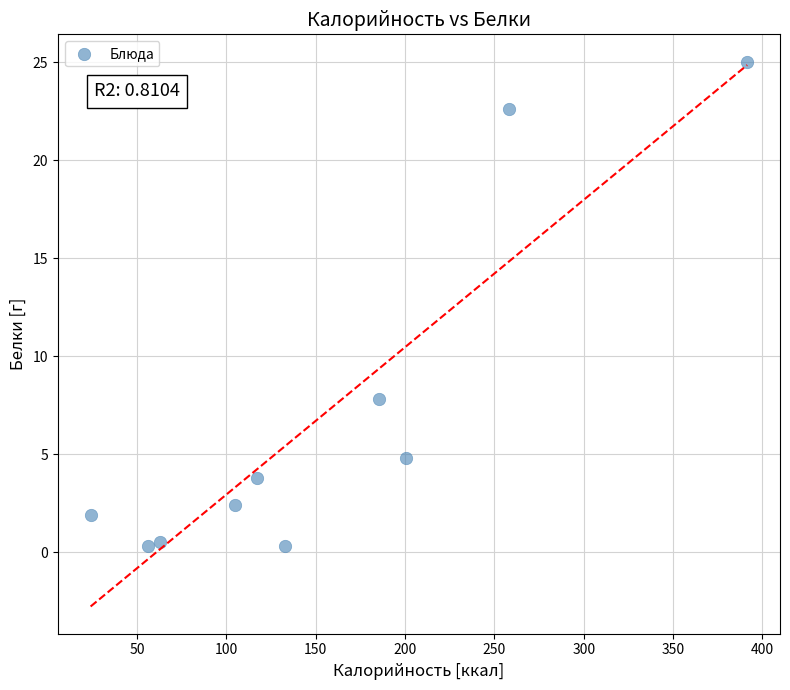

What Y value in the scatter plot is closest to 12?

7.8